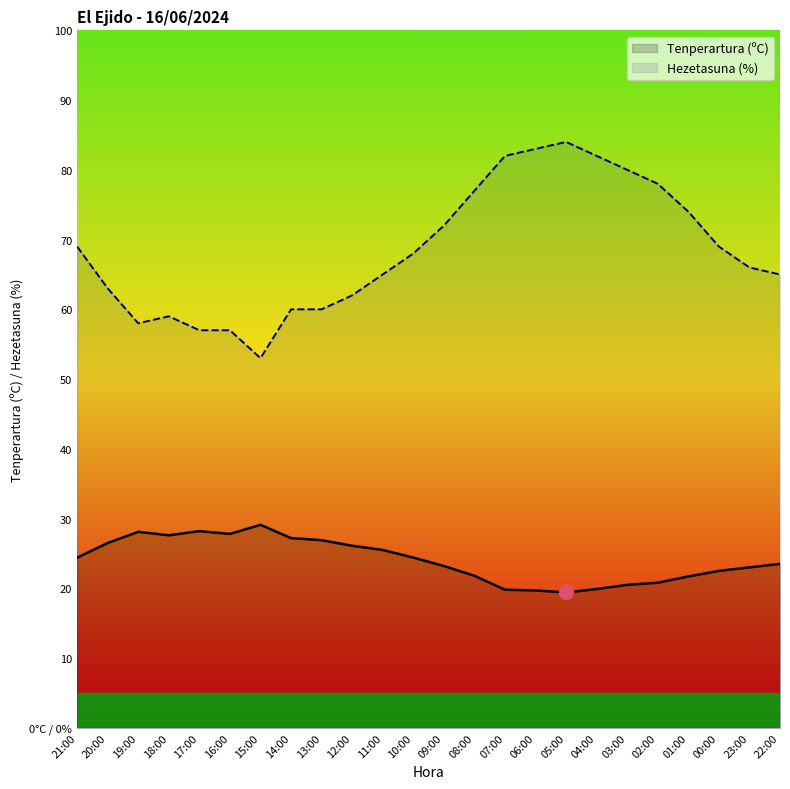

Rank the series at 18:00 from lowest to highest value.

Tenperartura (ºC), Hezetasuna (%)